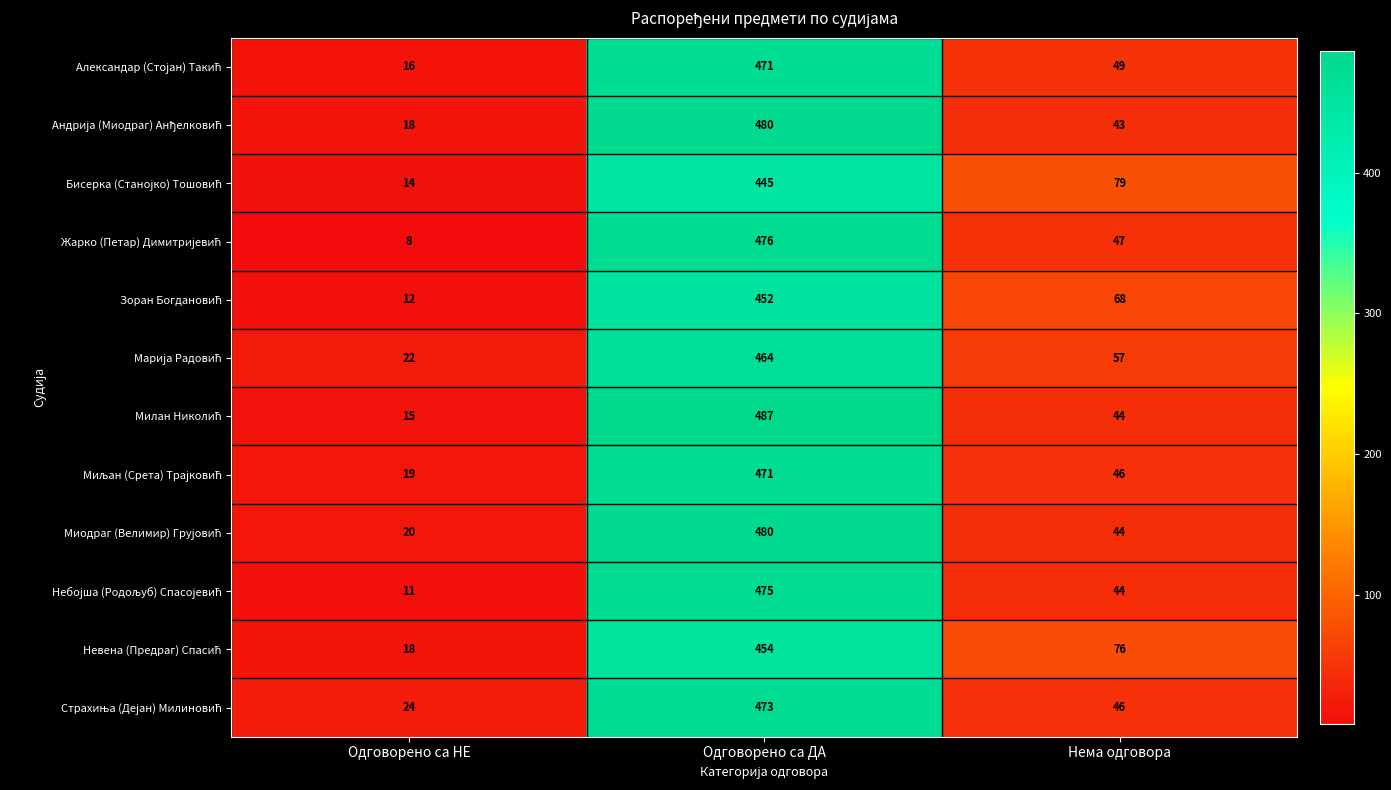

Count the number of data series in this chart.

12